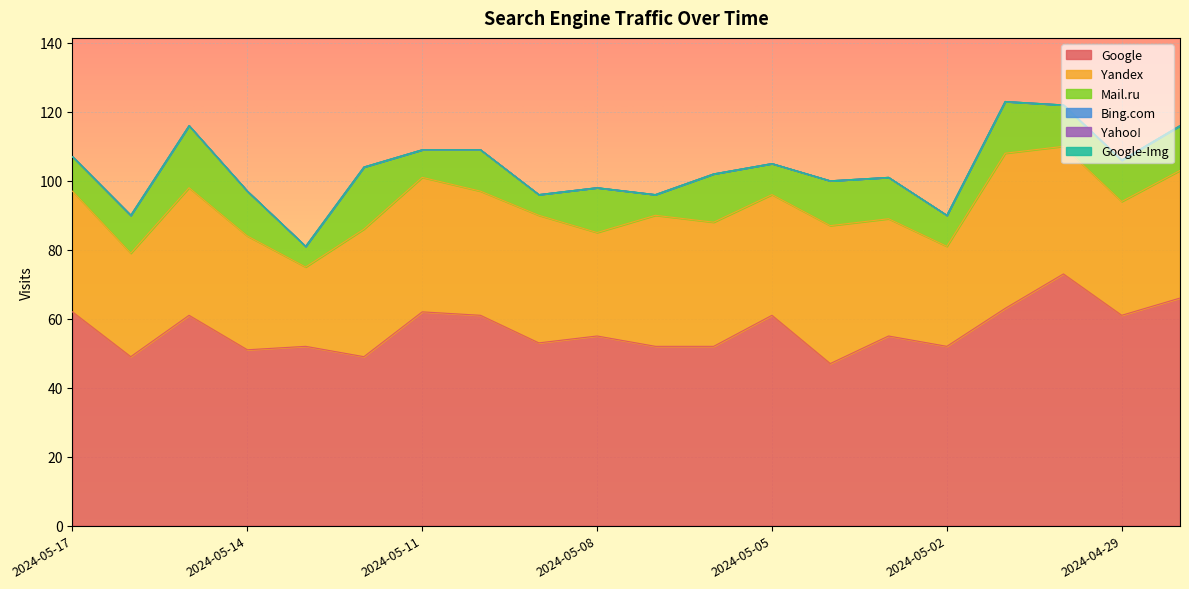

The Yandex series shows 54 at 2024-05-10. True or false?

False